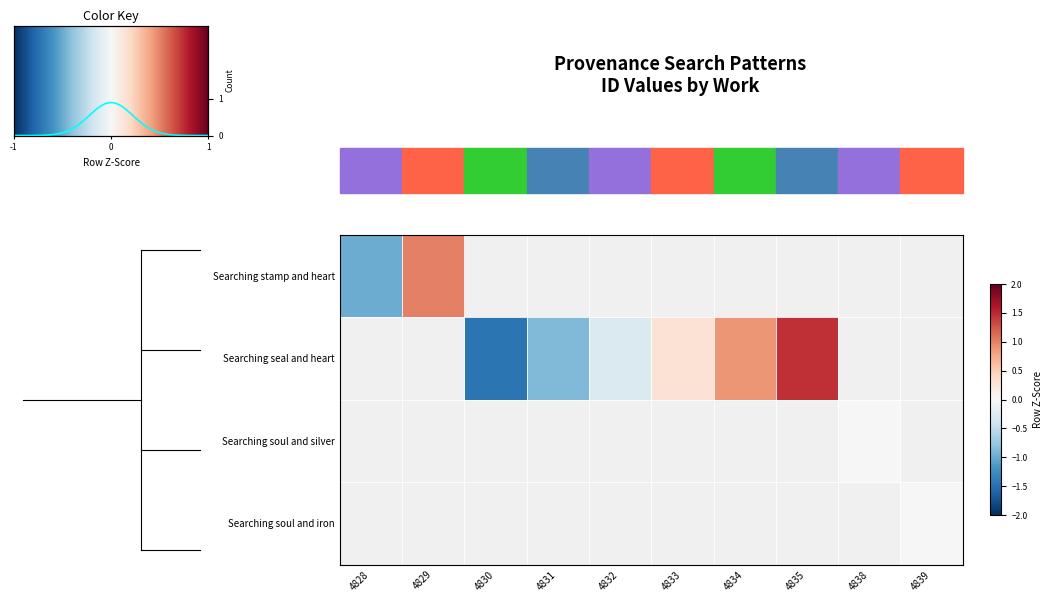

What is the smallest value displayed?

-1.5